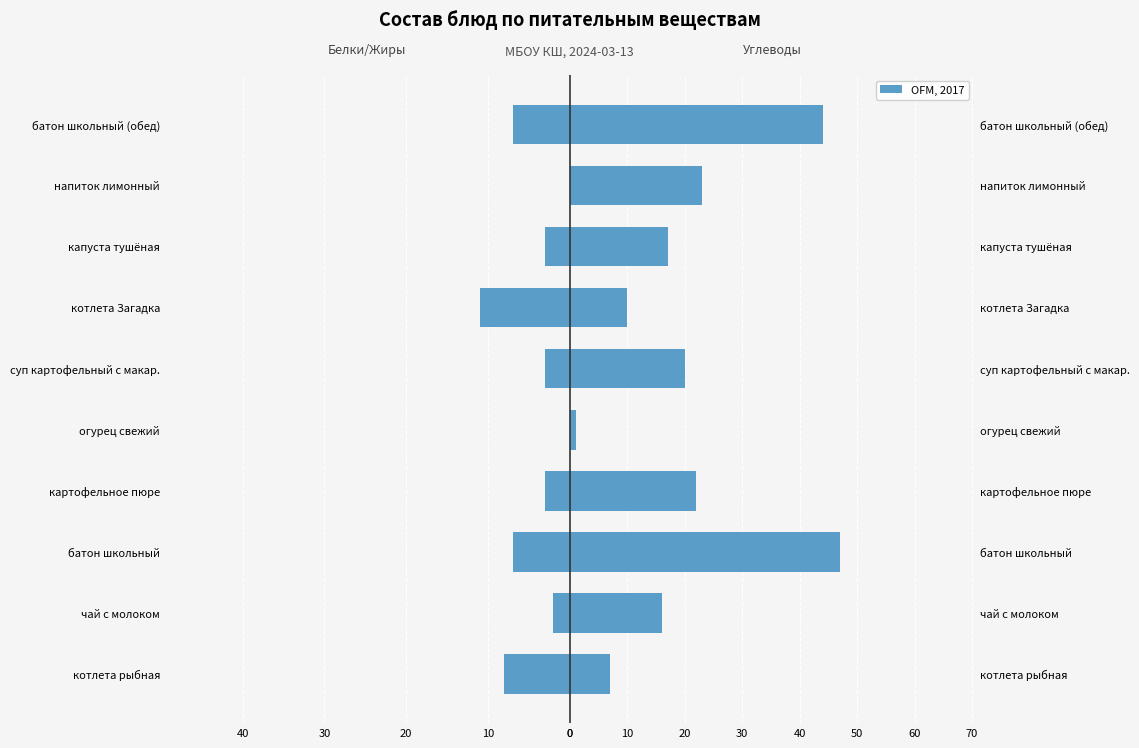

What is the sum of all OFM, 2017 values?

207